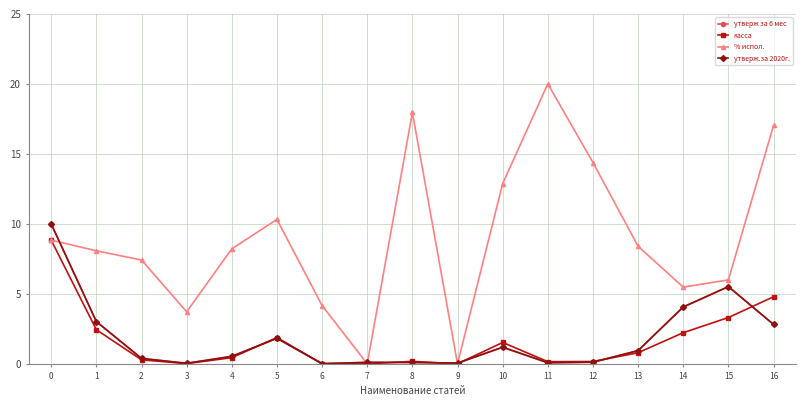

Which series has the largest total across all categories?

% испол.